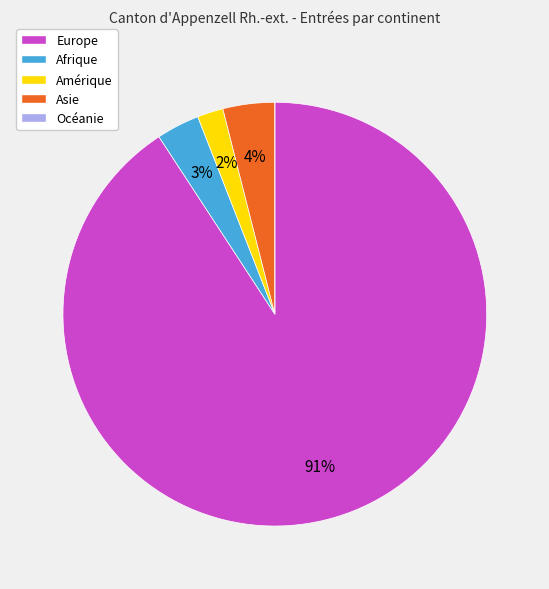

Do Asie and Amérique together represent more than half of the pie?

No